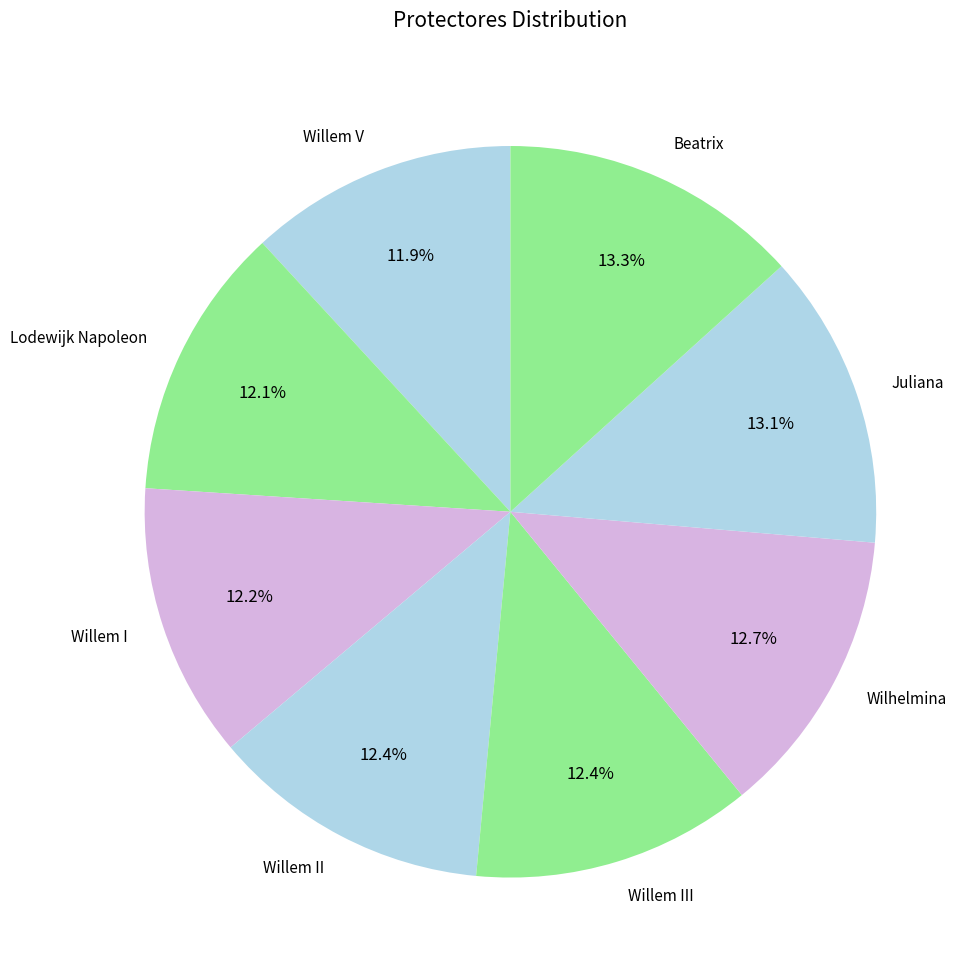

To the nearest percent, what portion does Lodewijk Napoleon represent?

12%